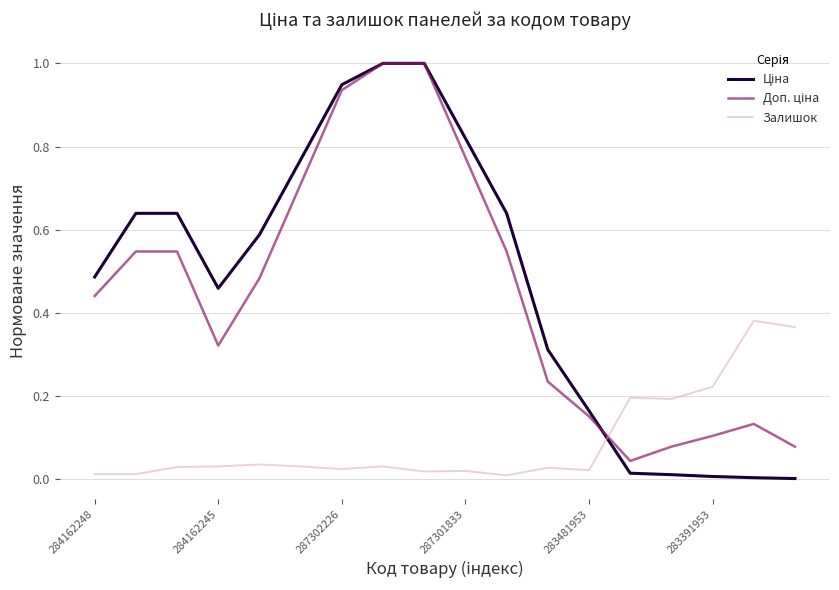

What is the maximum value shown in the chart?

1.0